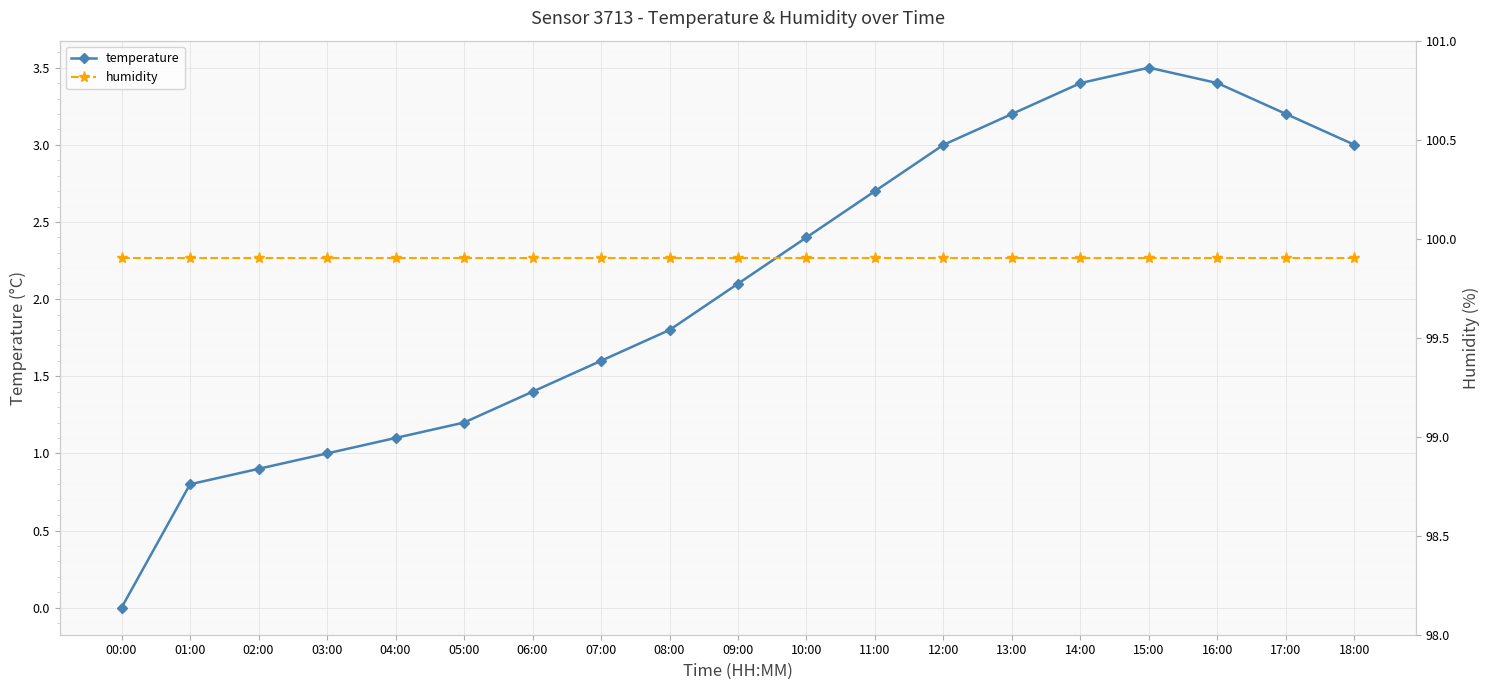

Does the chart display data point markers on the line(s)?

Yes